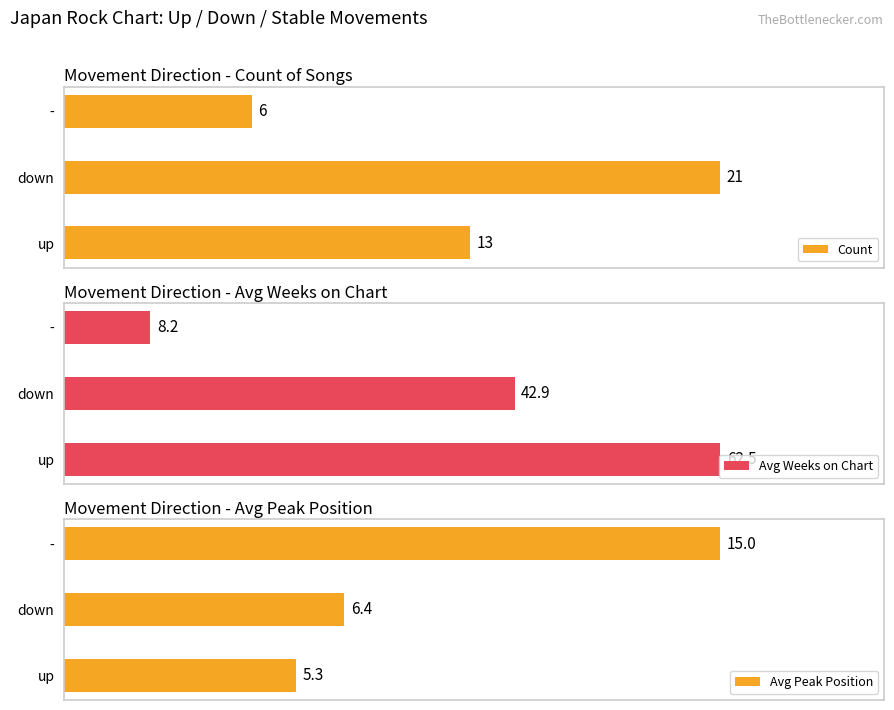

Are the bars horizontal?

Yes